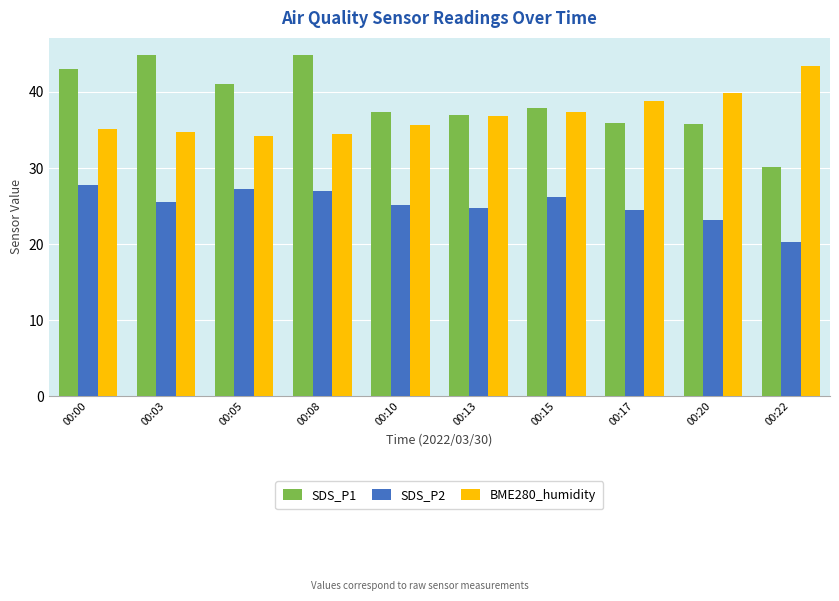

Which series changed the most between 00:08 and 00:15?

SDS_P1